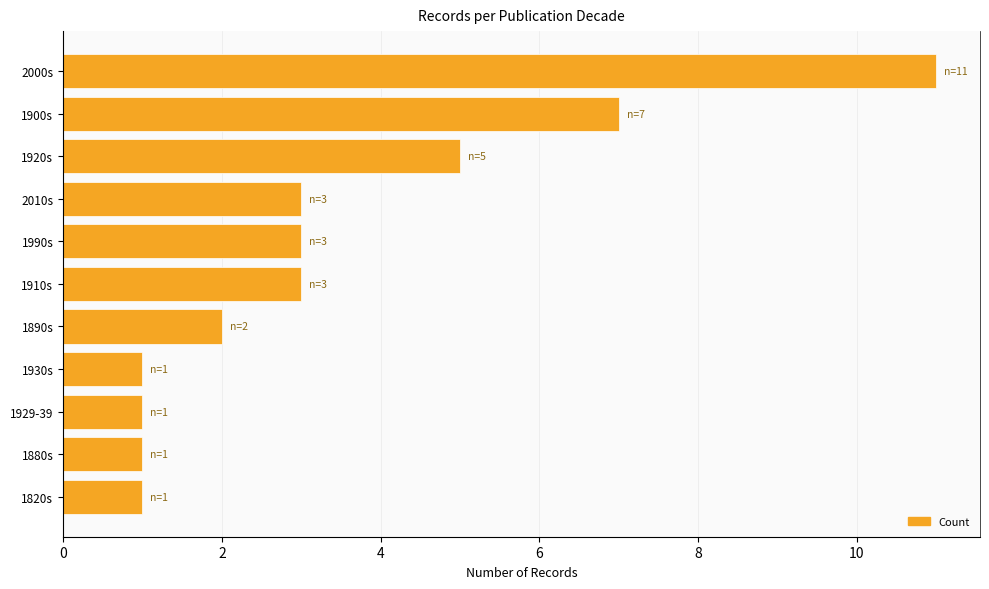

What is the change in value from 1920s to 1880s?

-4